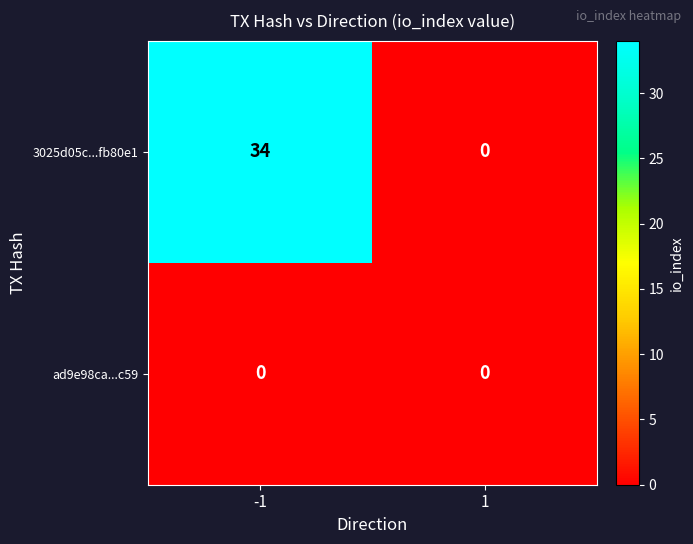

Which series has the largest total across all categories?

3025d05c...fb80e1